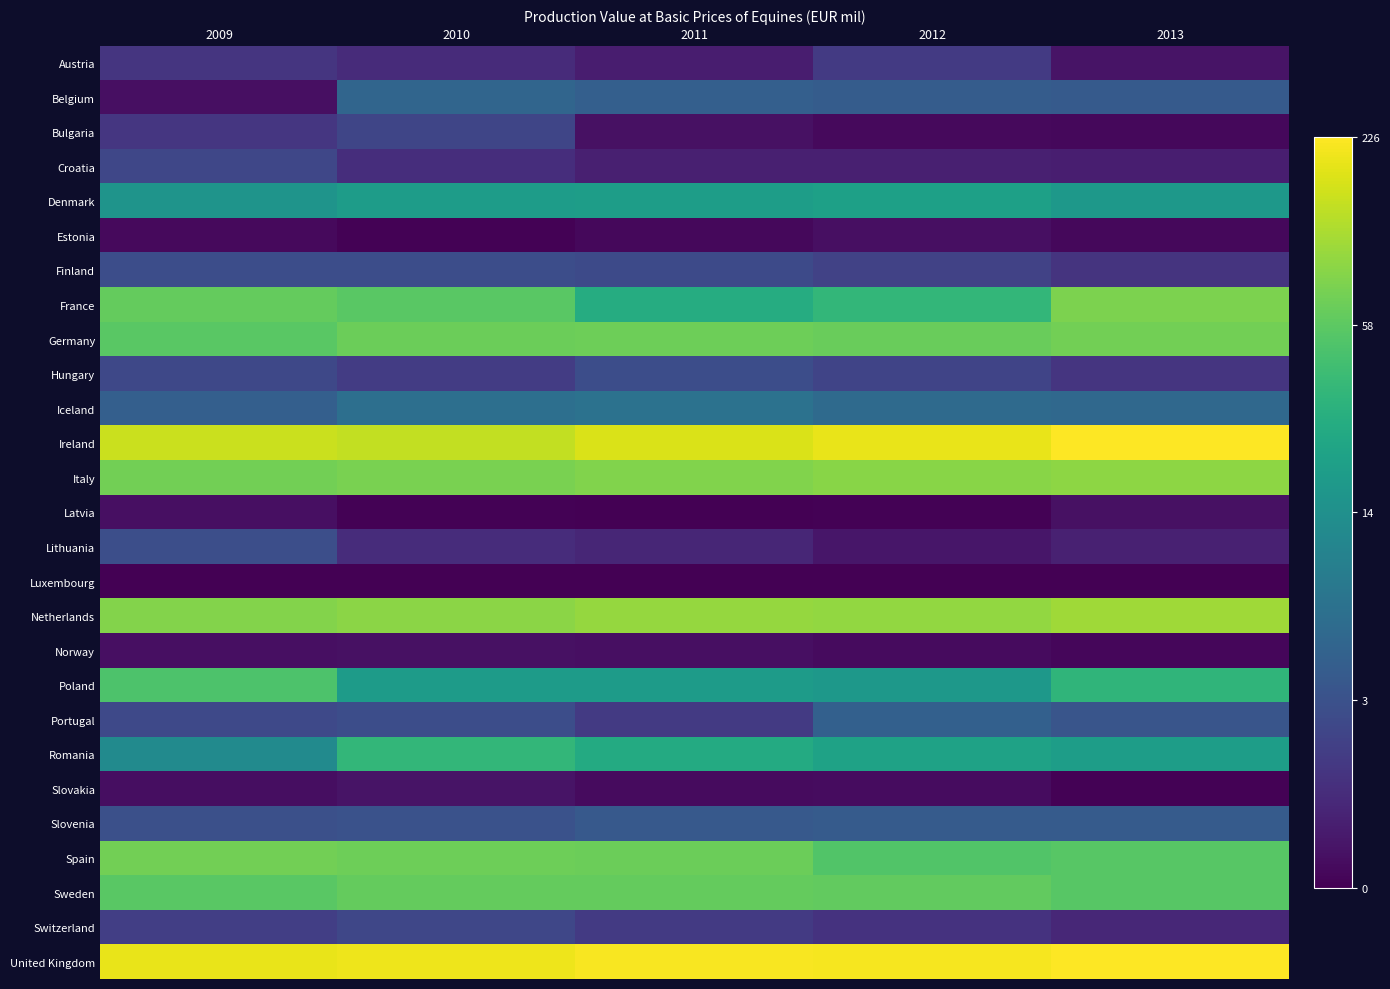

What is the difference between the highest and lowest values at 2011?

5.4